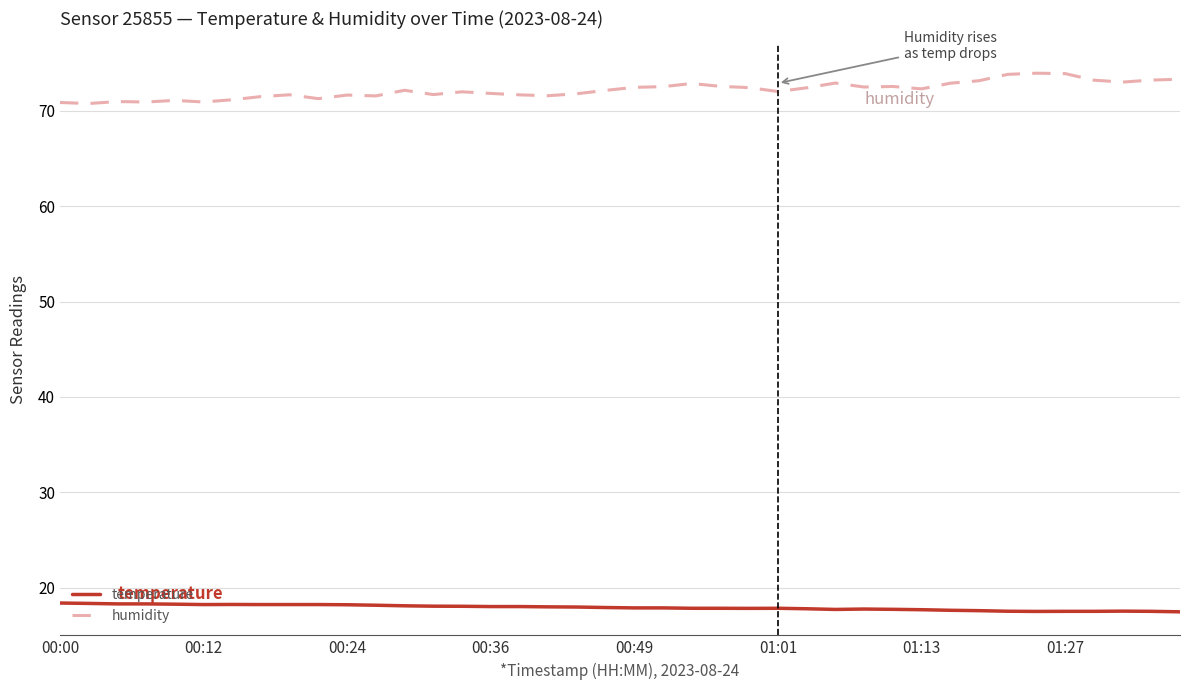

In humidity, how many points are lower than both neighbors (excluding endpoints)?

11